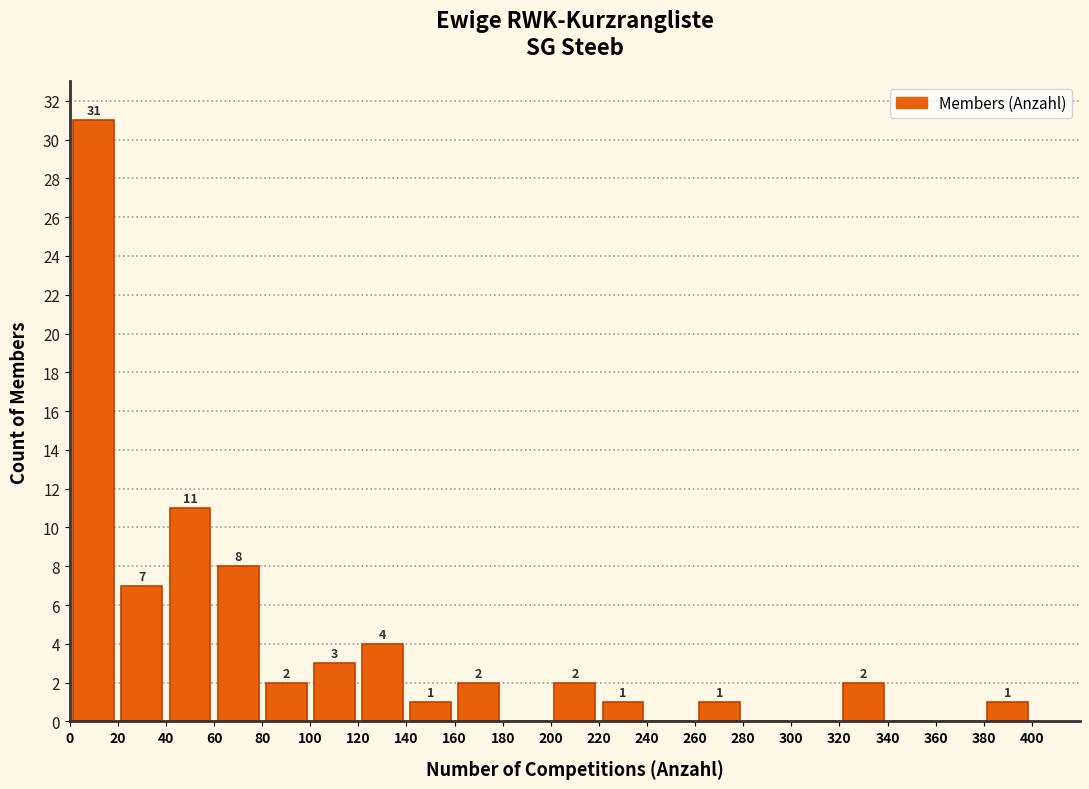

Over which range of the x-axis is the bar tallest?

0 to 20